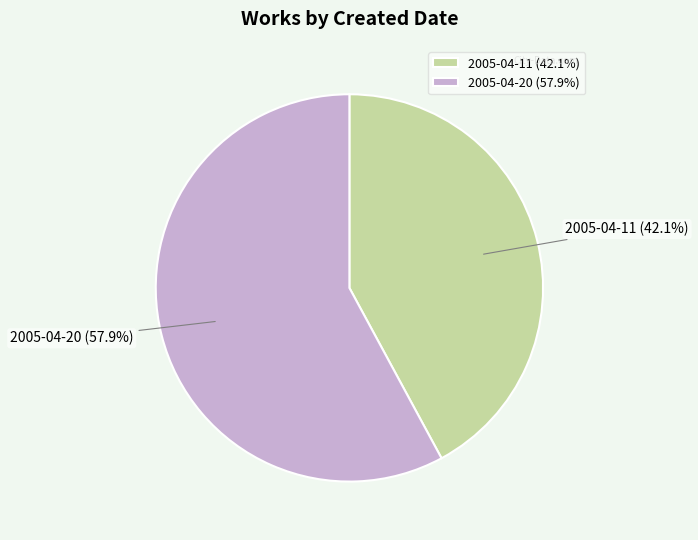

Which slice is the smallest?

2005-04-11